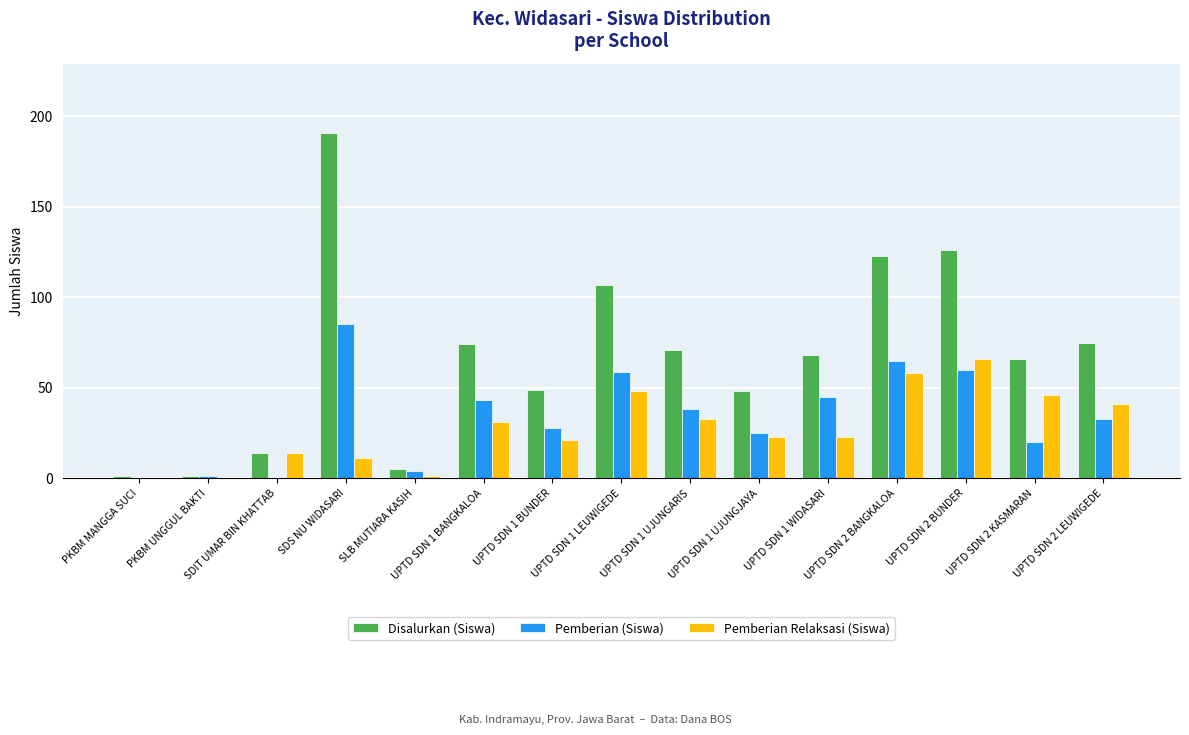

Is it true that Pemberian (Siswa) equals 33 at UPTD SDN 2 LEUWIGEDE?

True